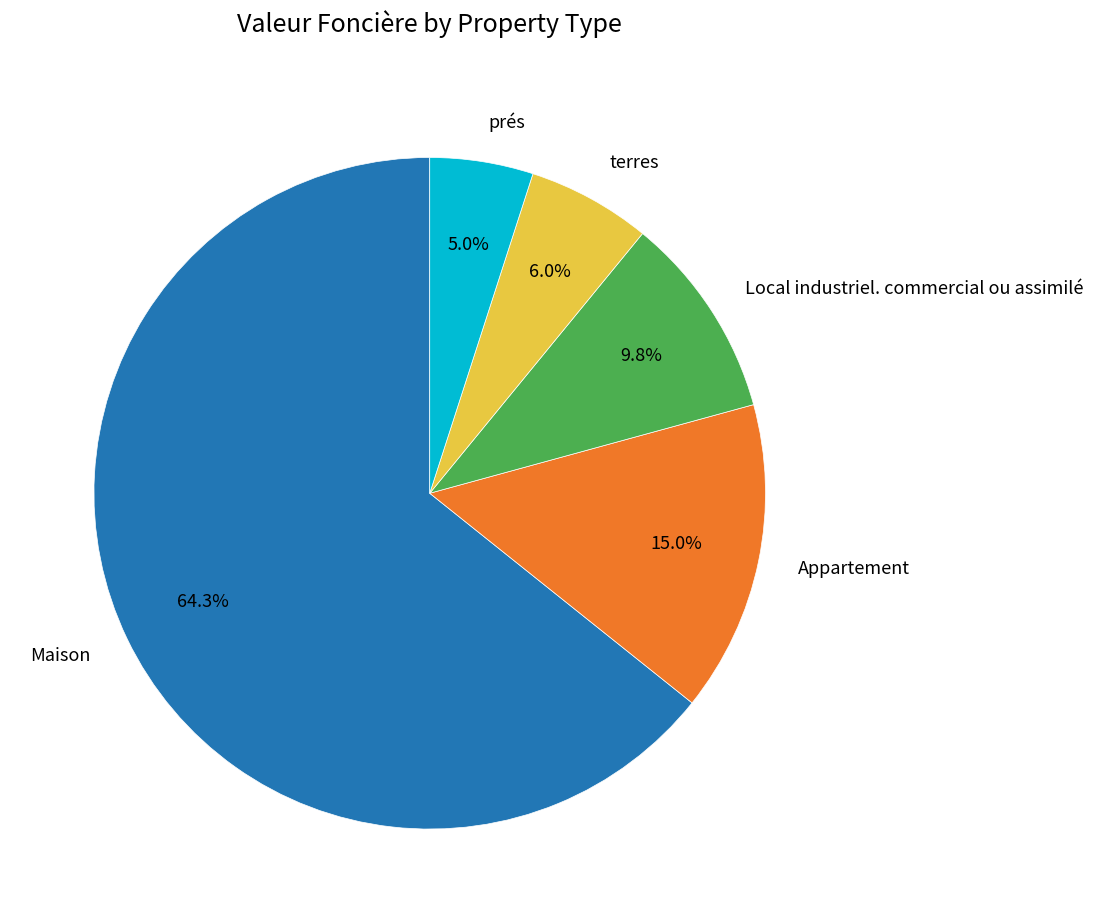

What is the ratio of the value at Local industriel. commercial ou assimilé to the value at Appartement?

0.7